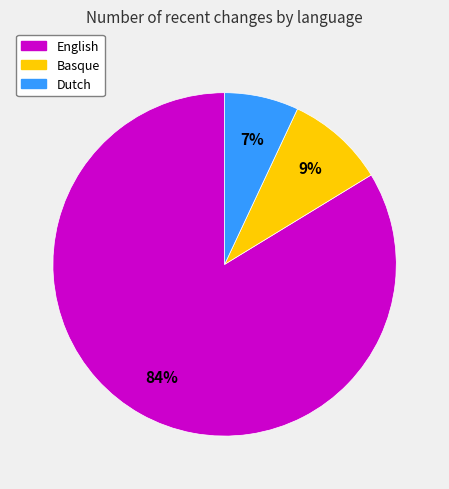

Which slice represents more than half of the pie?

English